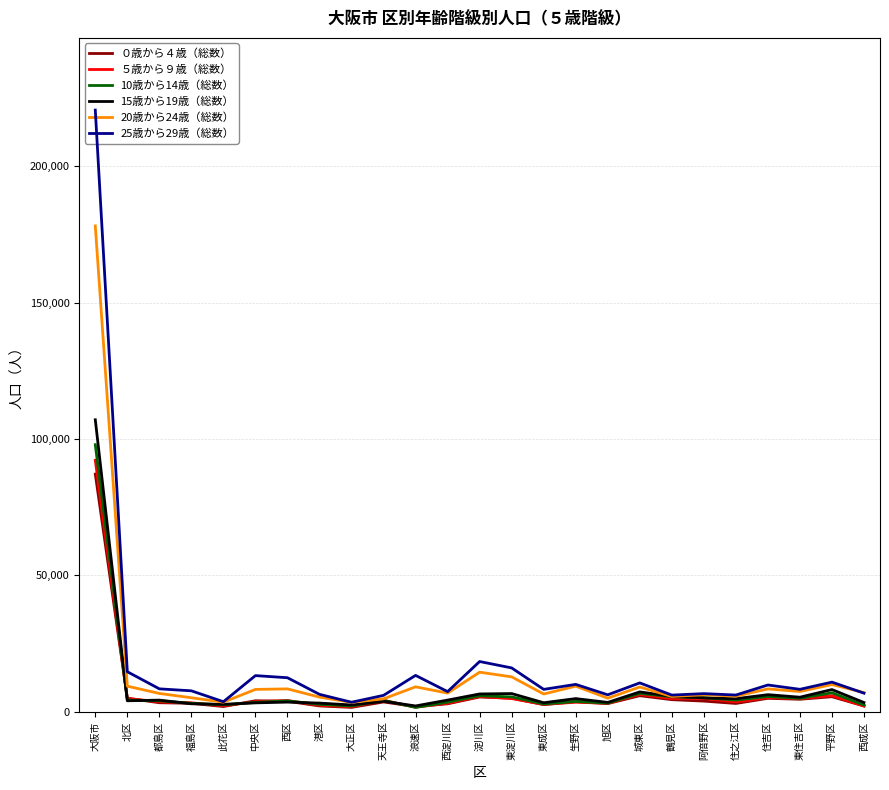

What is the sum of the 10歳から14歳（総数） values at 住之江区 and 大阪市?

102151